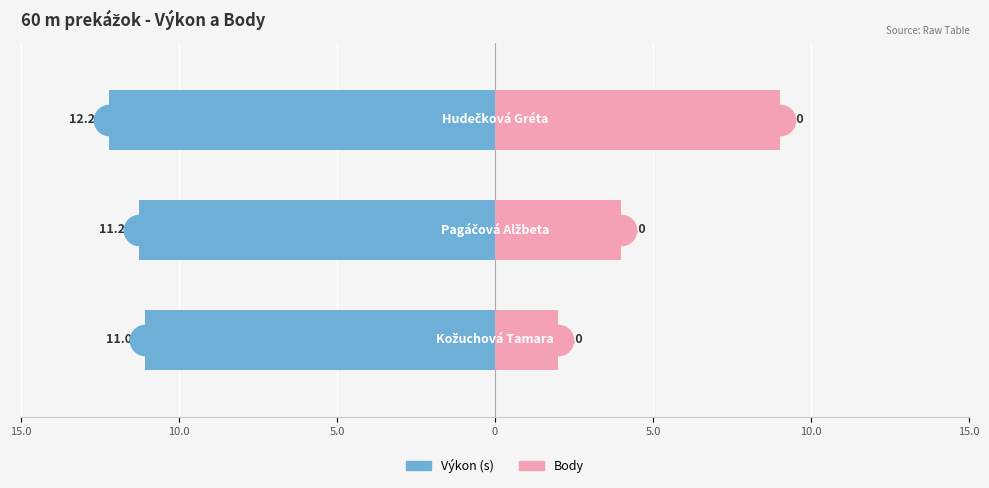

What are all the series names shown in the legend?

Výkon (s), Body